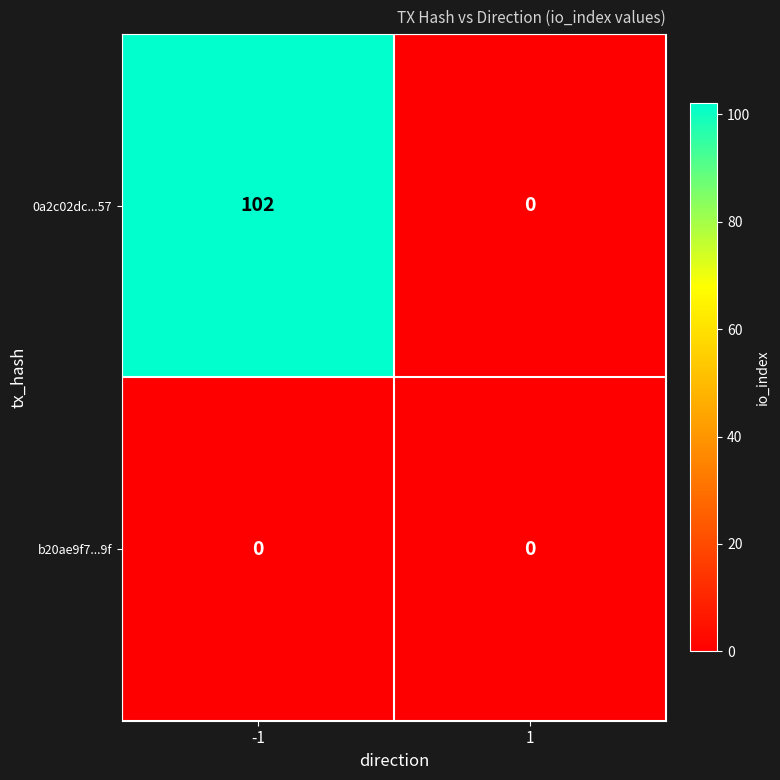

At which category is the sum across all series the highest?

-1